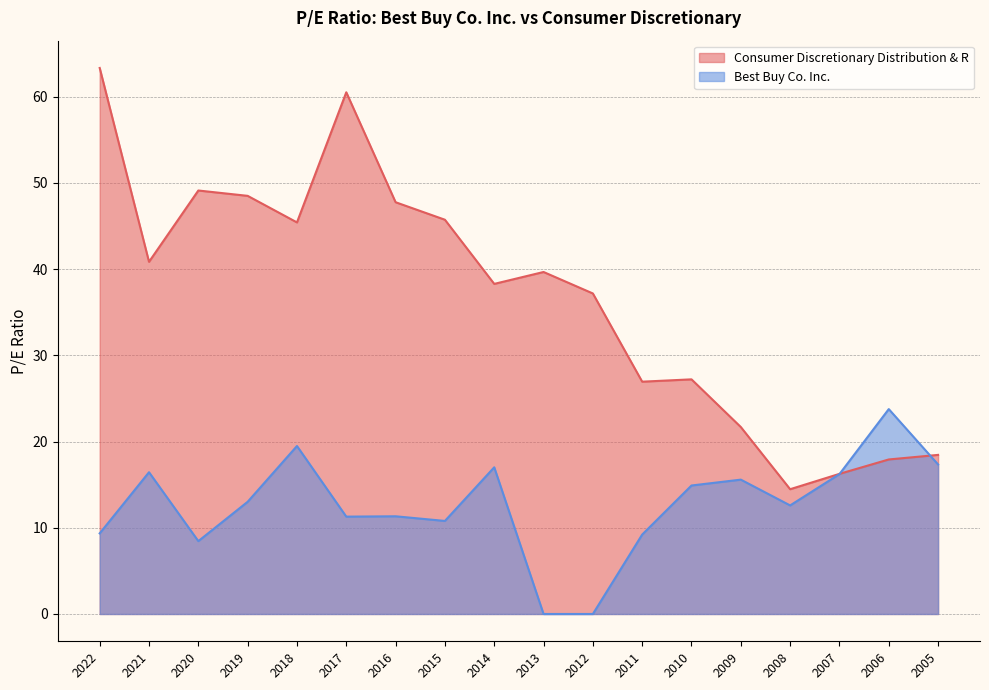

What is the difference between the maximum and minimum values in the Best Buy Co. Inc. series?

23.8